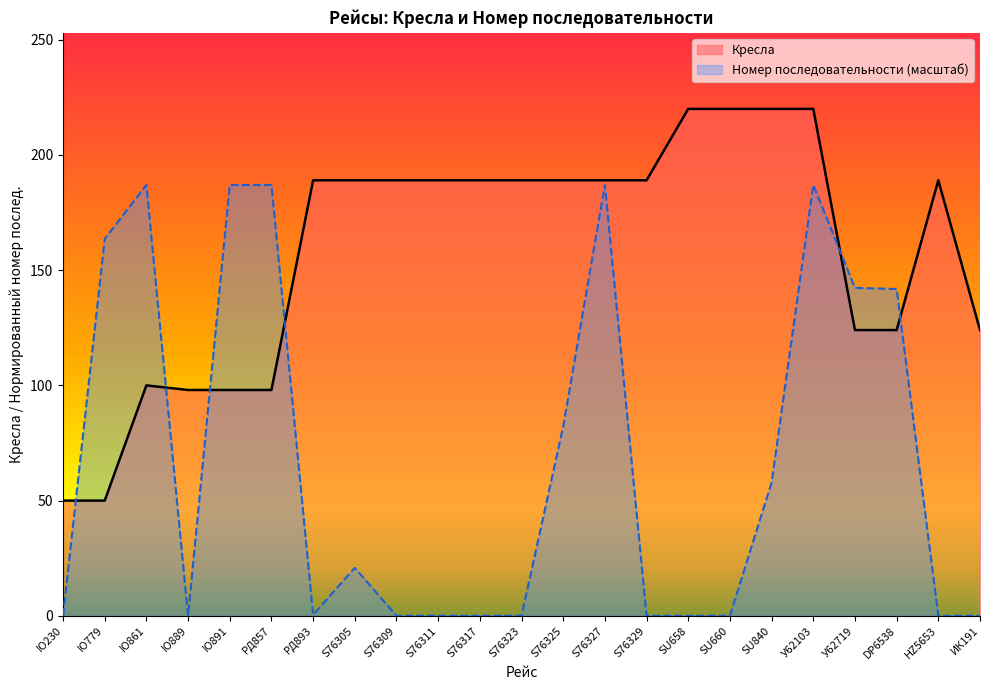

What position from the left is S76329?

15